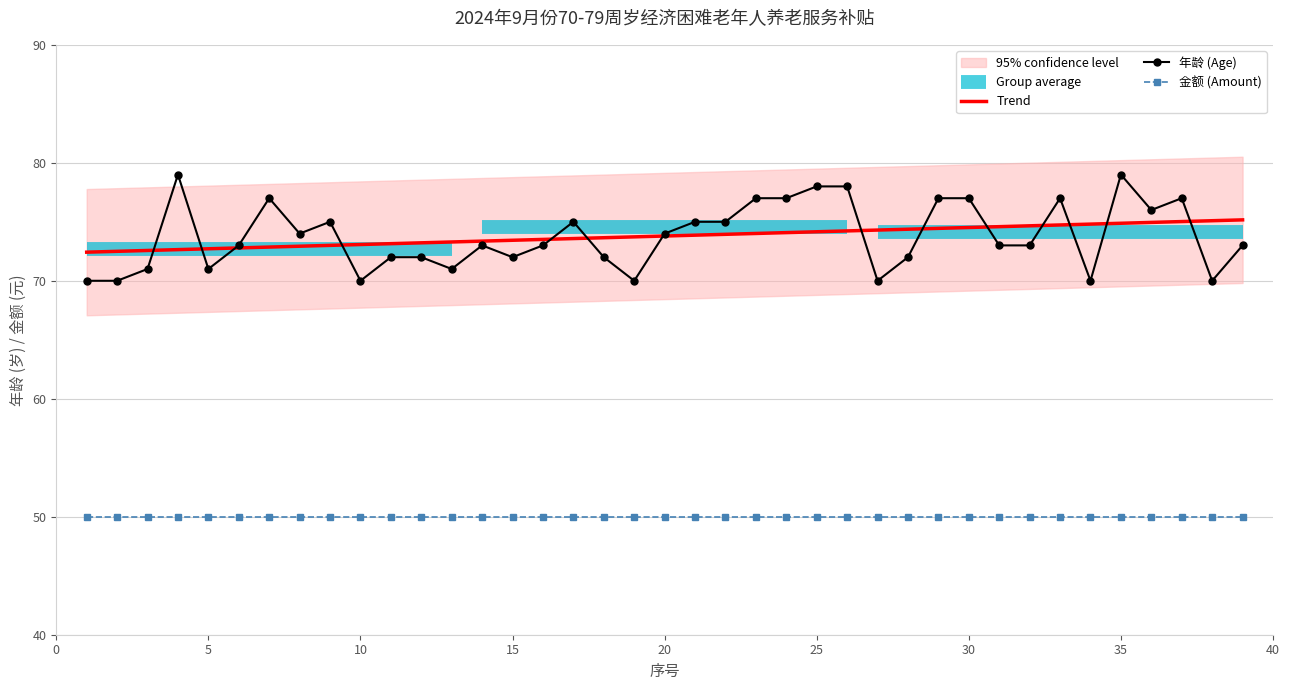

What is the maximum value for Trend?

75.2